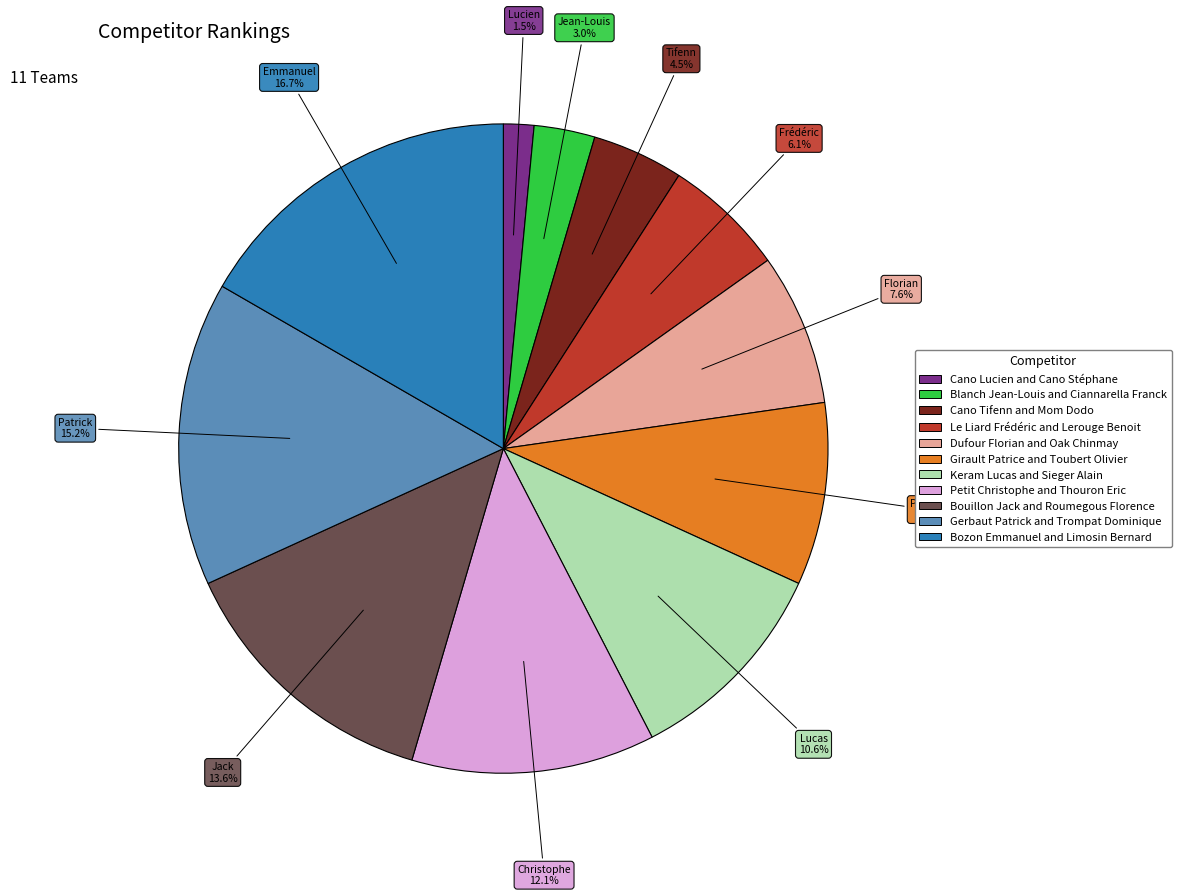

To the nearest percent, what percentage of the pie is Dufour Florian and Oak Chinmay?

8%